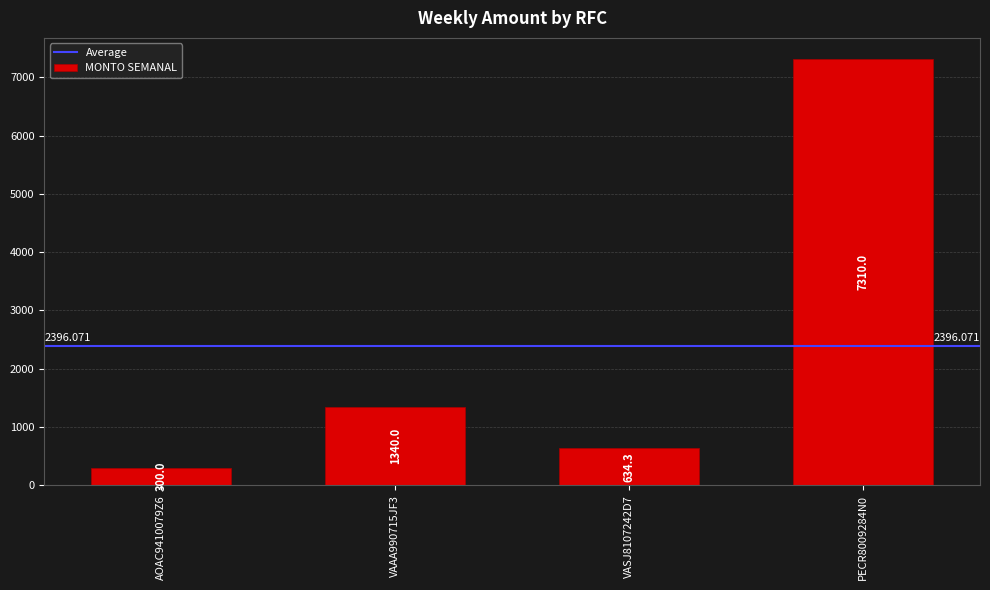

Approximately how many times larger is the value at VAAA990715JF3 compared to PECR8009284N0?

0.2